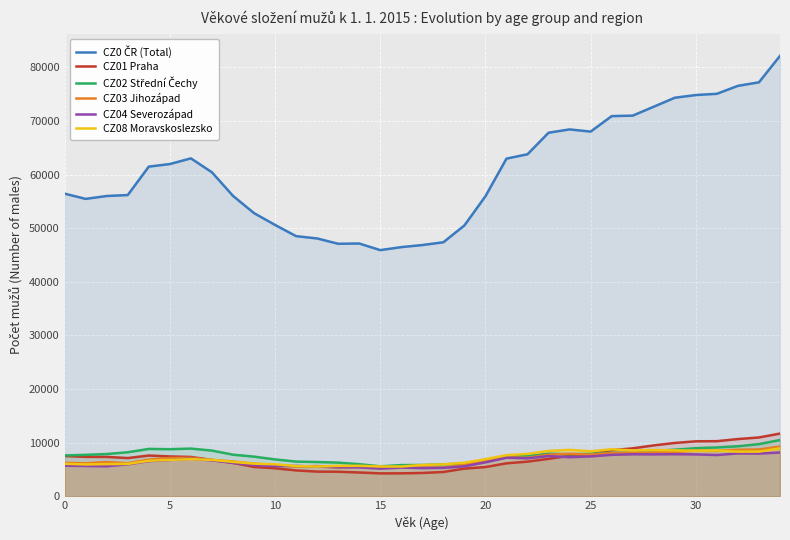

What is the difference between the CZ02 Střední Čechy values at 11 and 21?

1027